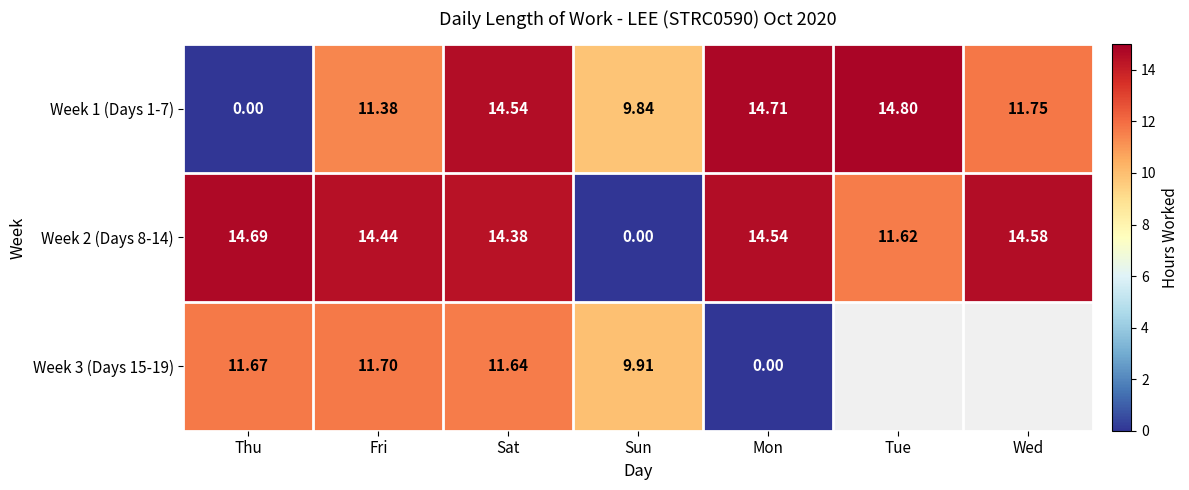

What is the total value across all series at Thu?

26.4